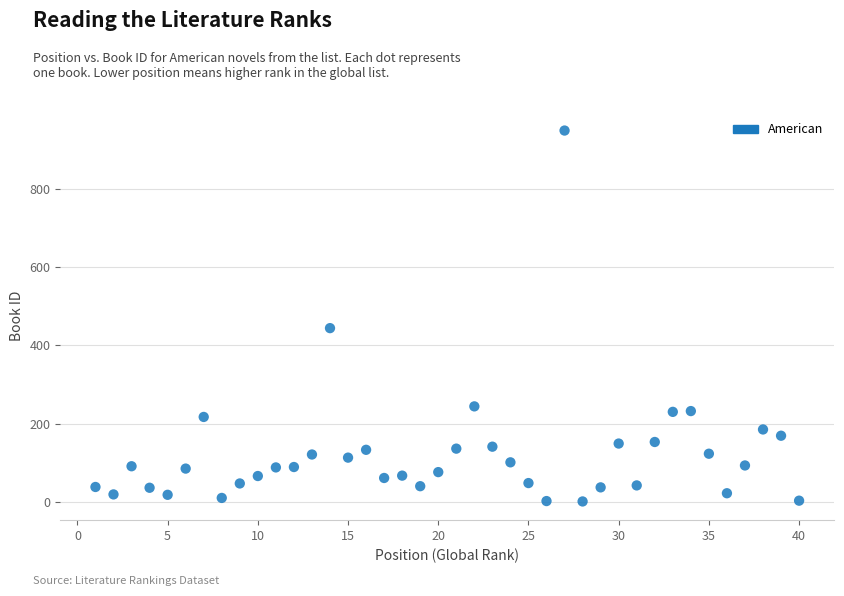

What Y value in the scatter plot is closest to 475?

444